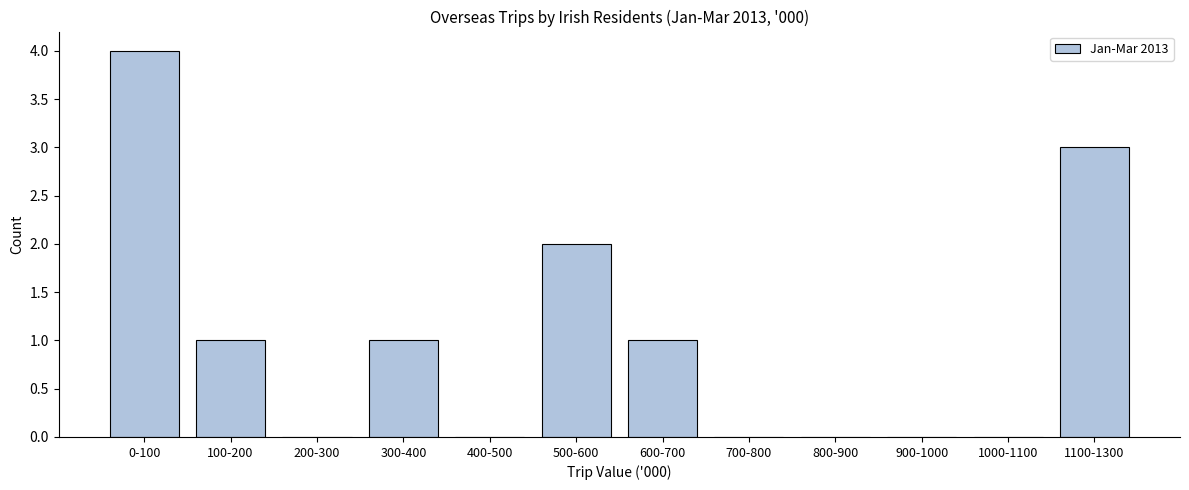

Reading left to right, what are all the values shown in this chart?

0-100=4	100-200=1	200-300=0	300-400=1	400-500=0	500-600=2	600-700=1	700-800=0	800-900=0	900-1000=0	1000-1100=0	1100-1300=3